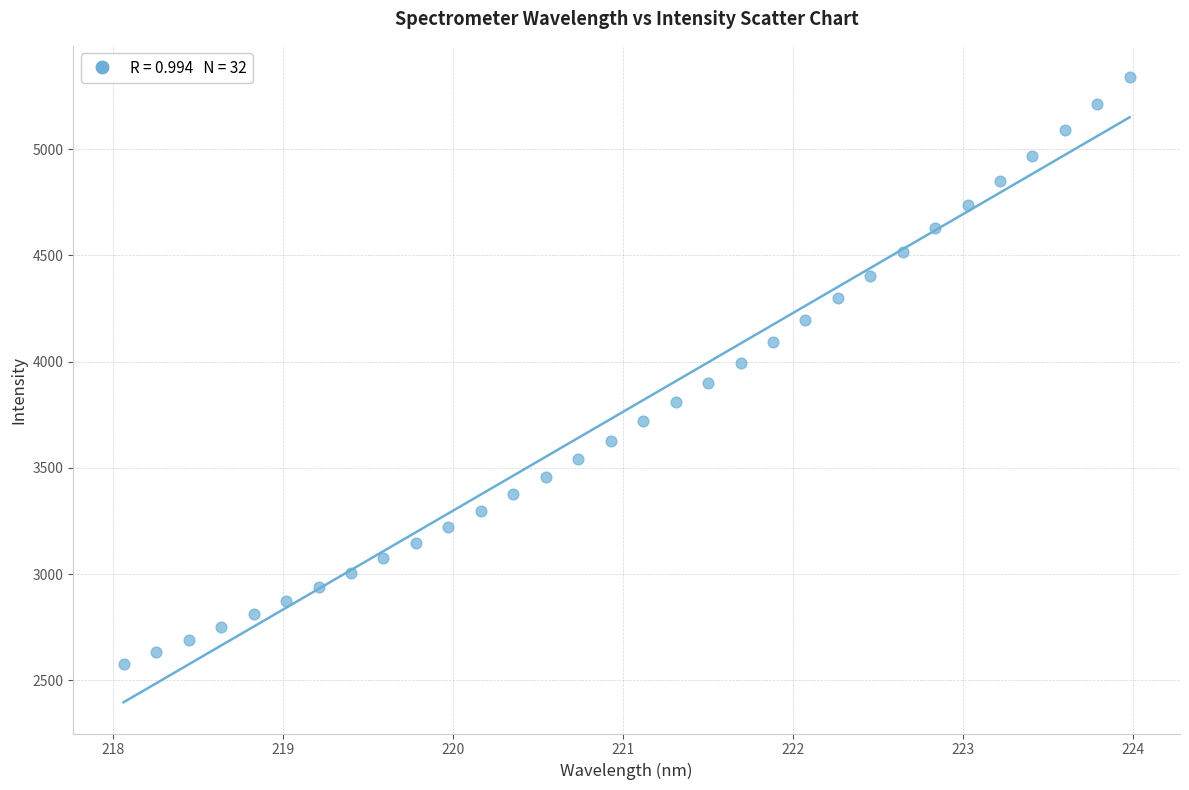

What is the range of Y values (max minus min)?

2760.2